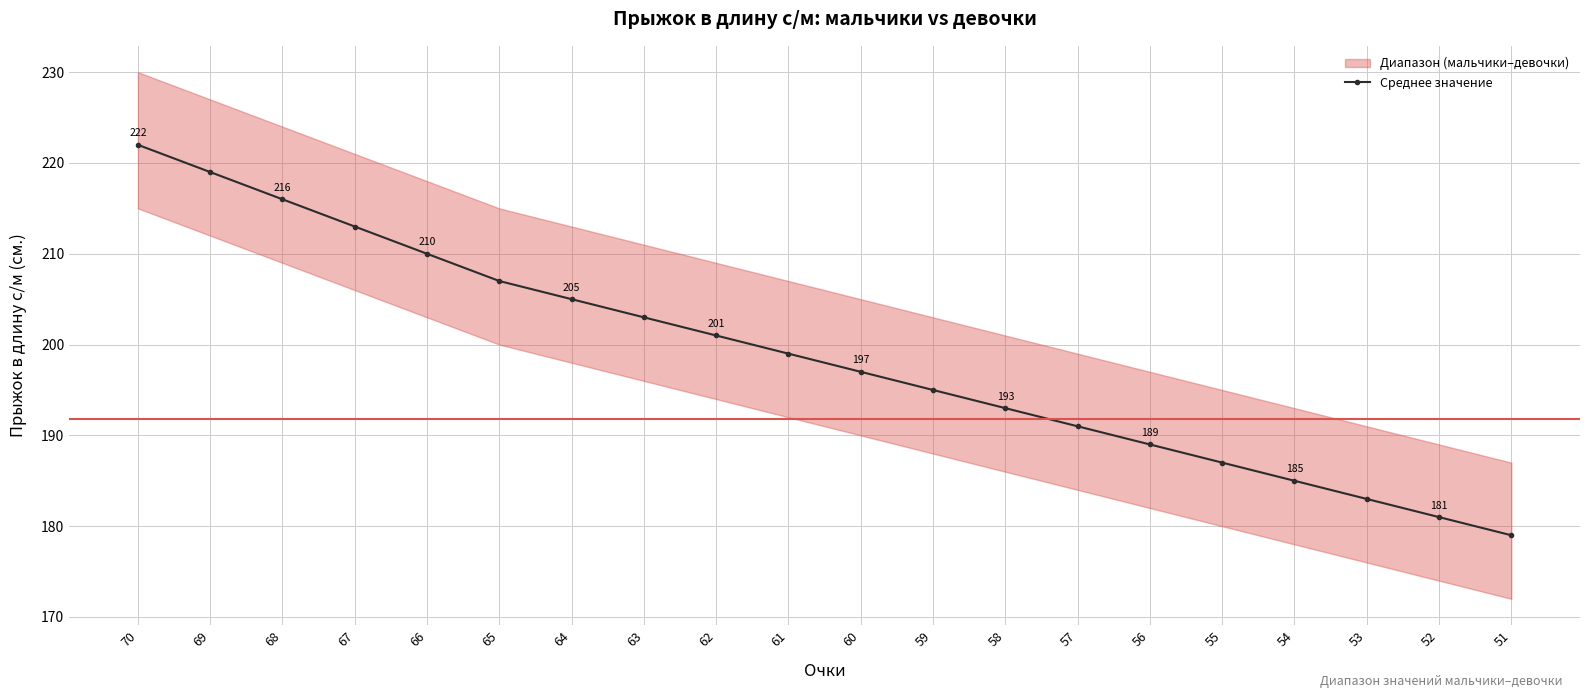

What is the value of the 5th point from the left?

210